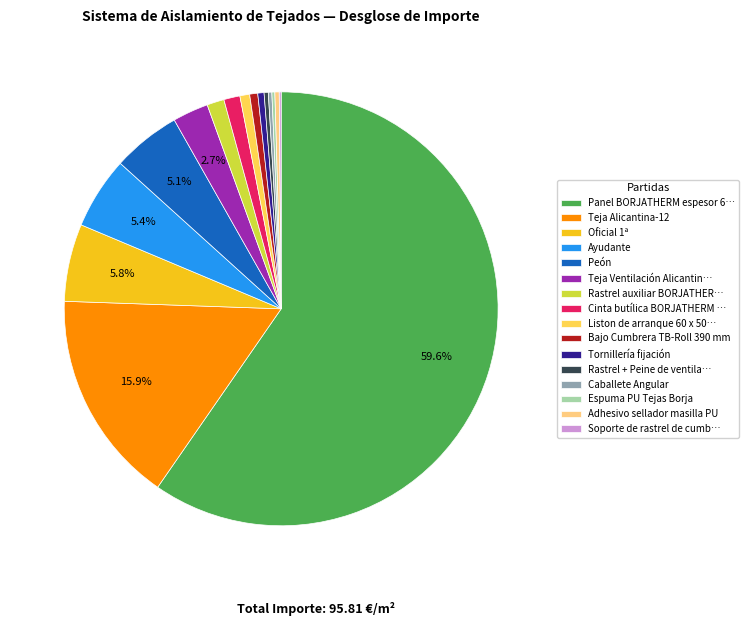

Does any single category account for the majority?

Yes